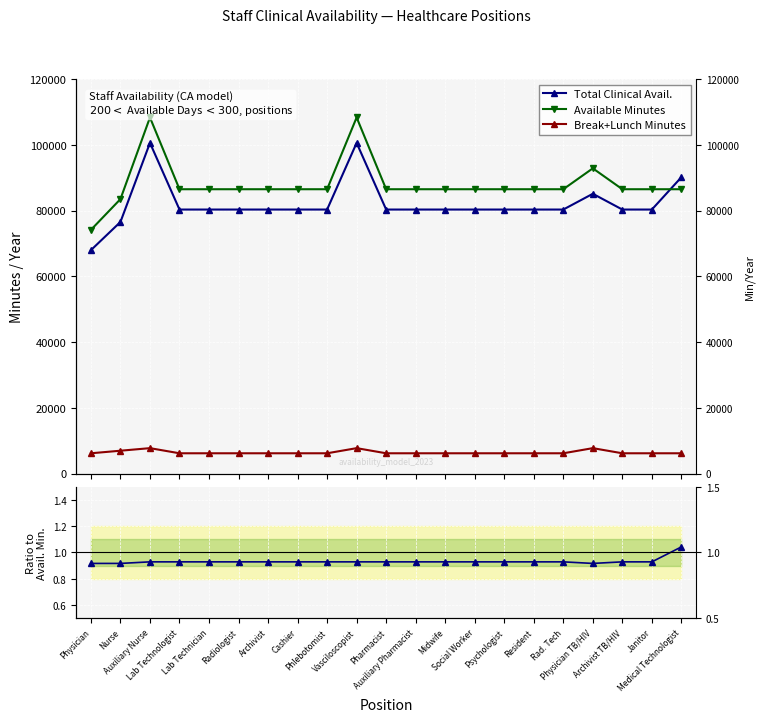

Is this an area chart (filled region under the line)?

No